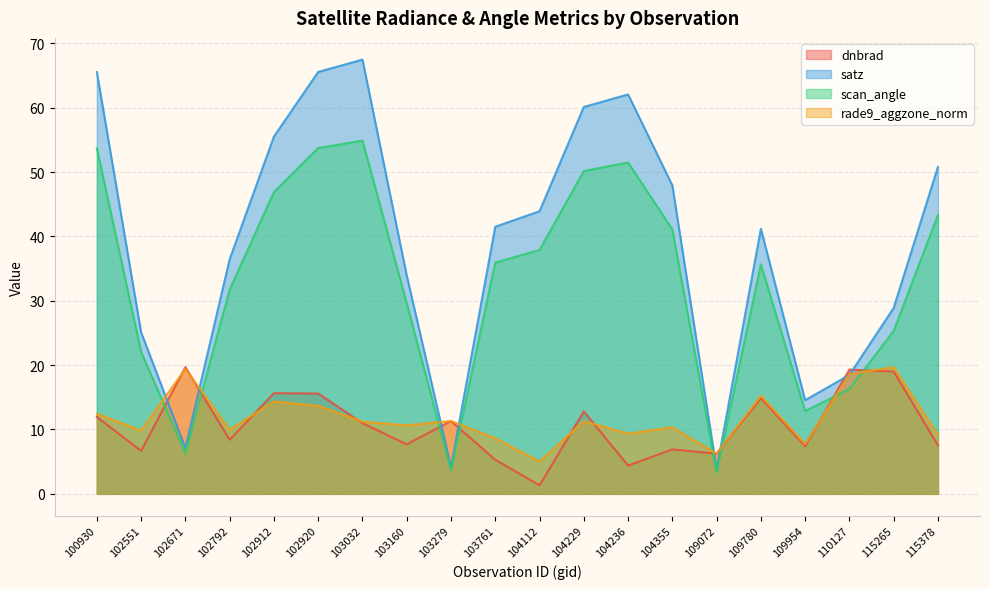

Where is scan_angle nearest to the value 29?

103160